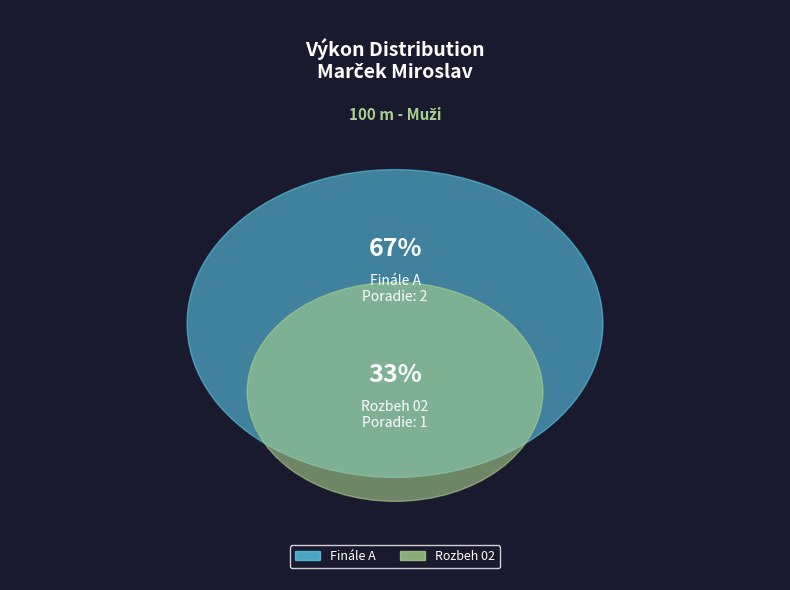

Which slice represents more than half of the pie?

Finále A